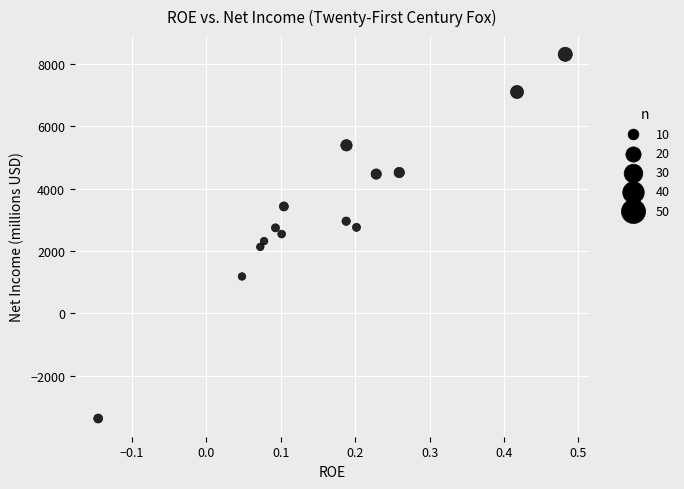

What is the range of Y values (max minus min)?

11684